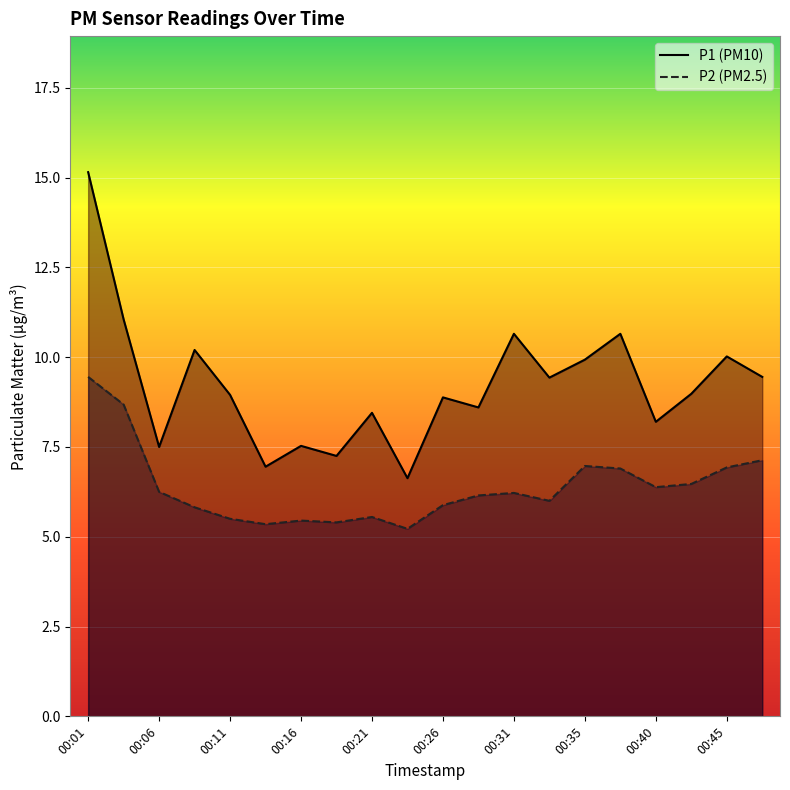

Where is the first local maximum for P2?

00:16